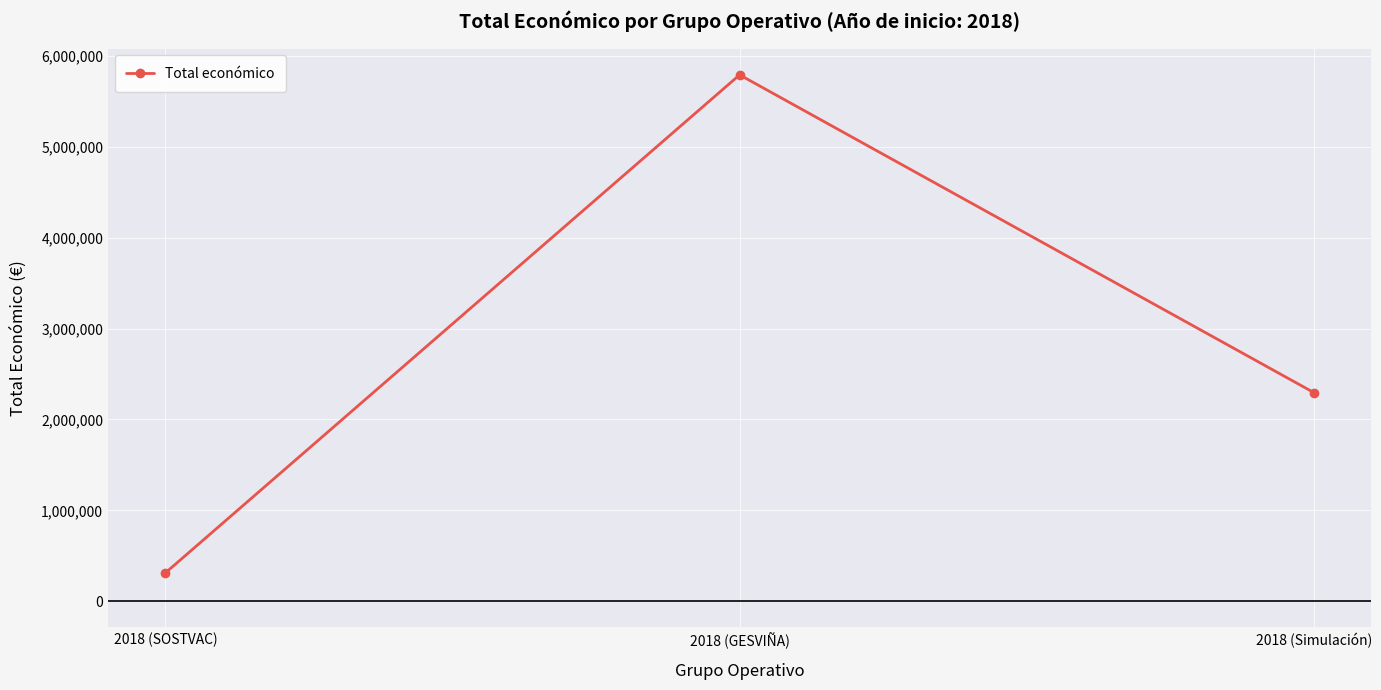

What position from the left is 2018 (SOSTVAC)?

1